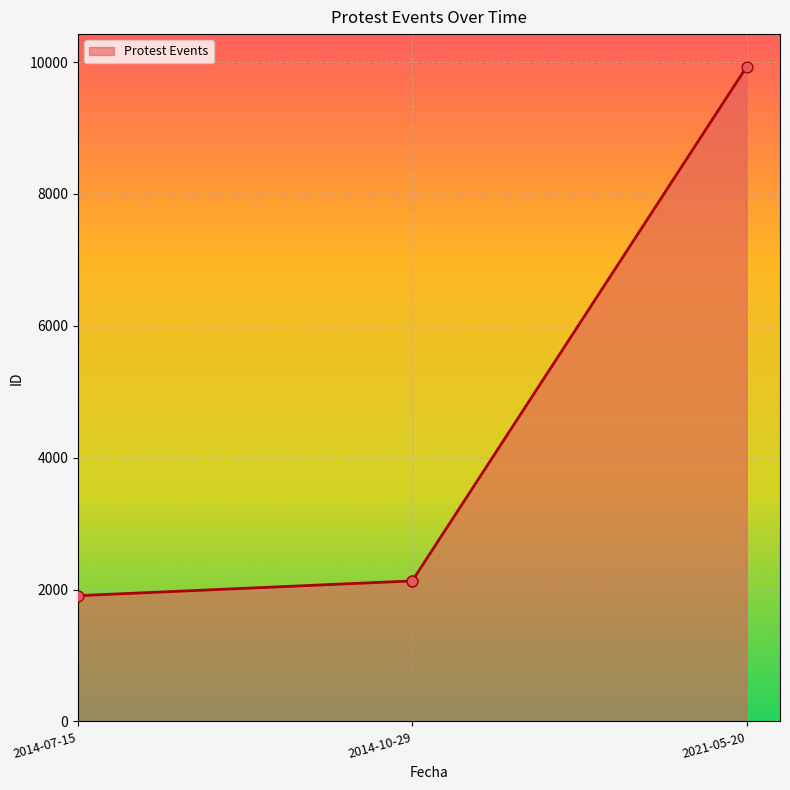

Which has a higher value, 2014-10-29 or 2021-05-20?

2021-05-20